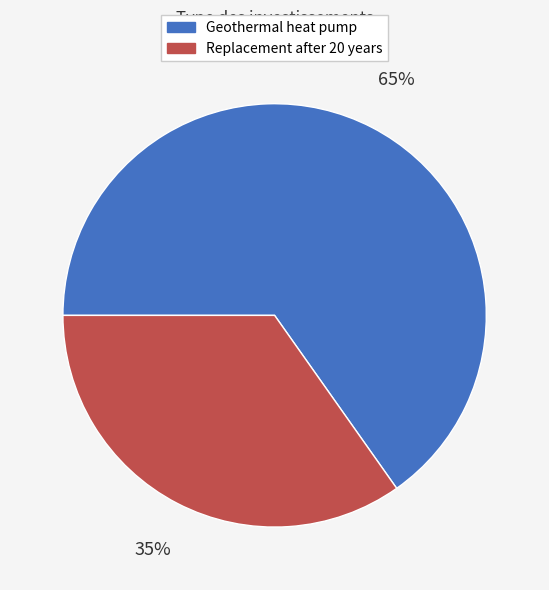

Do Geothermal heat pump and Replacement after 20 years together represent more than half of the pie?

Yes